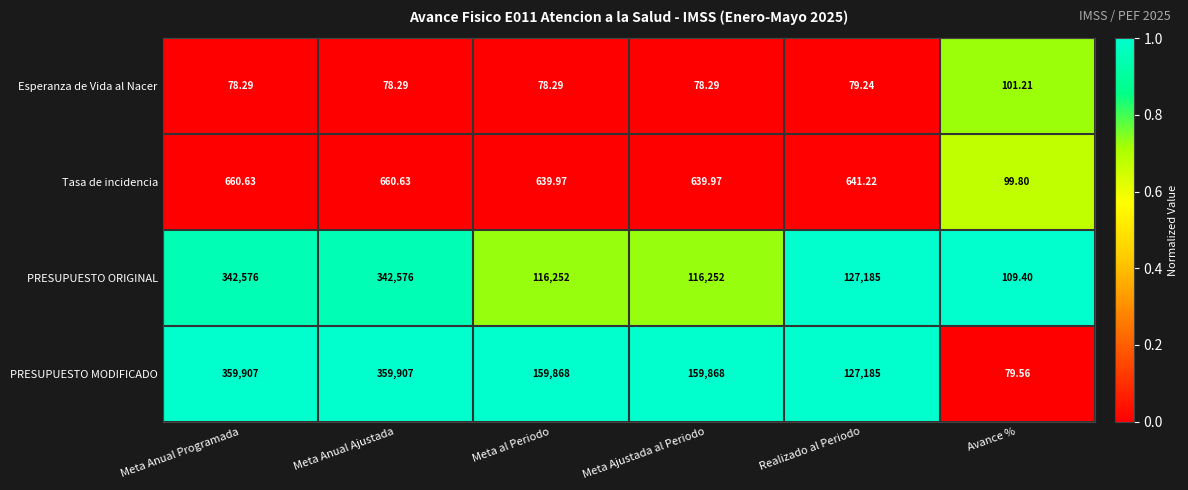

At which label does Esperanza de Vida al Nacer reach its peak?

Avance %